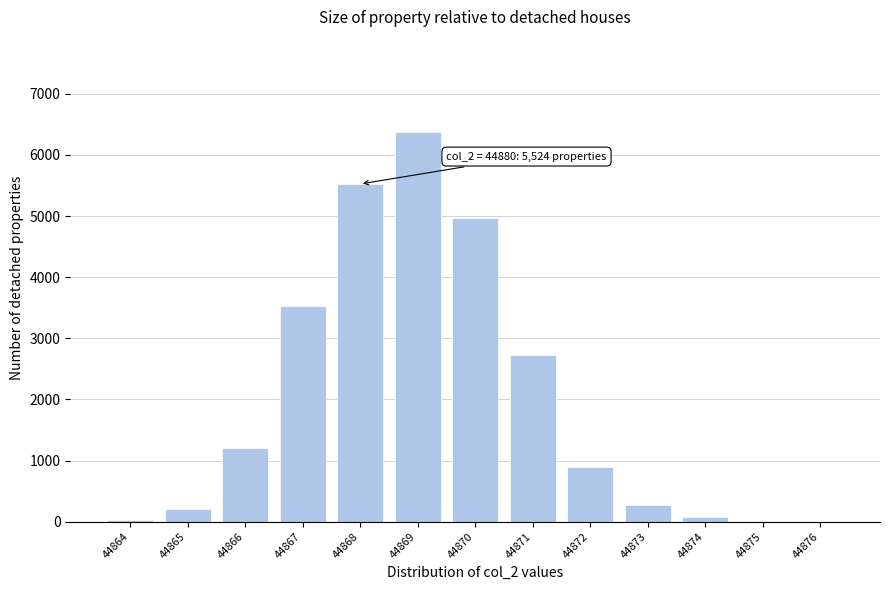

What is the greatest value displayed?

6381